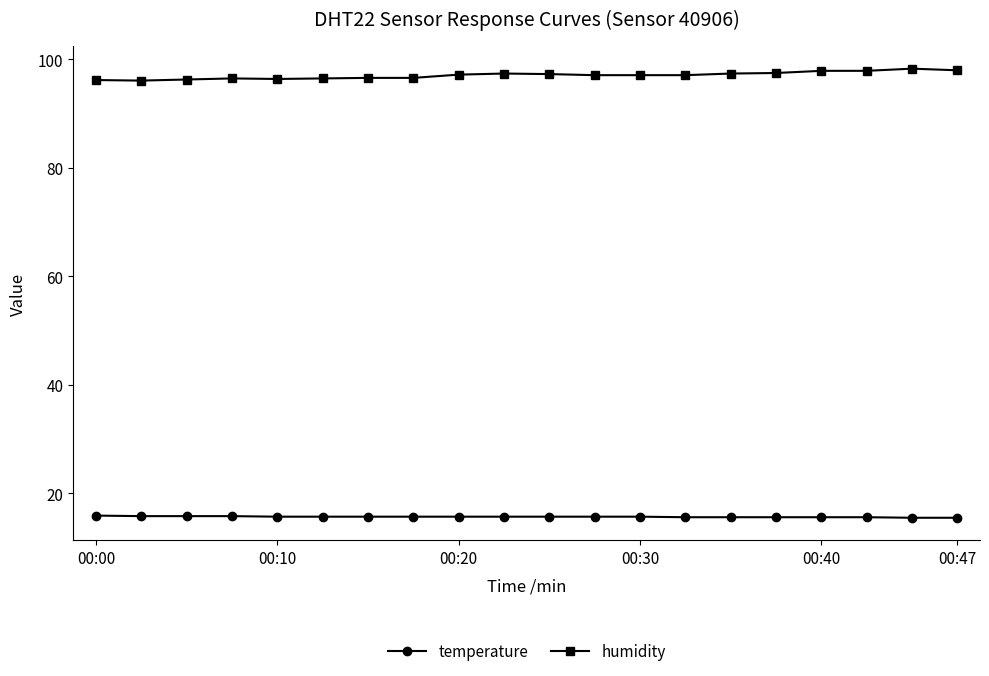

Rank the series by their average value, from highest to lowest.

humidity, temperature